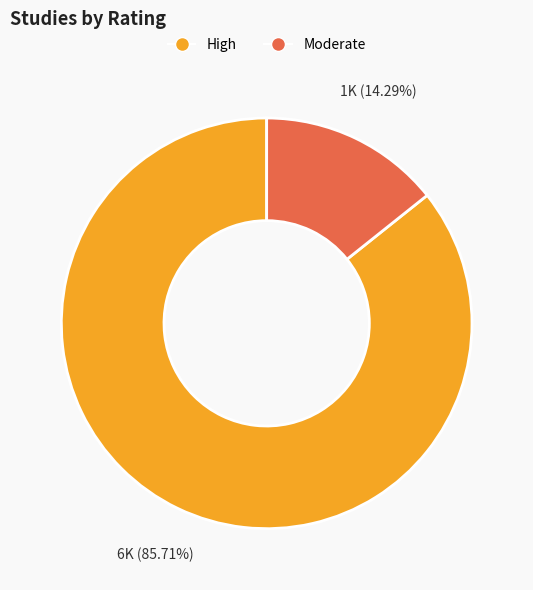

Is there a majority slice in this chart?

Yes